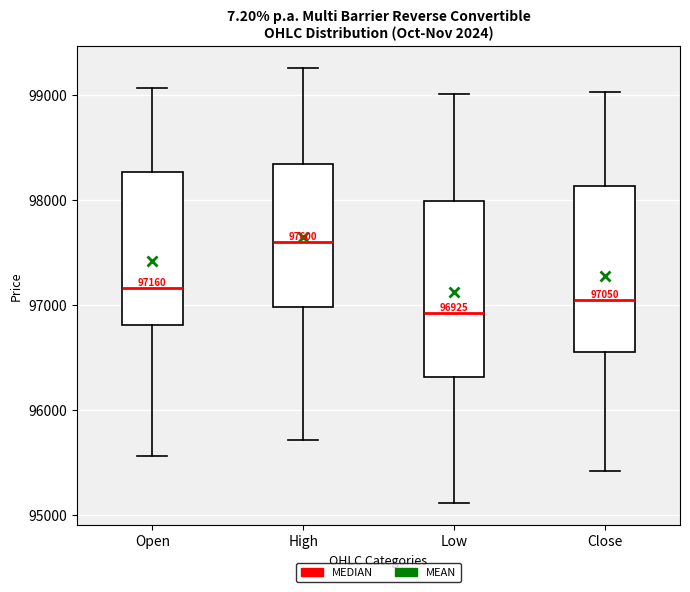

Which box has the highest median line?

High